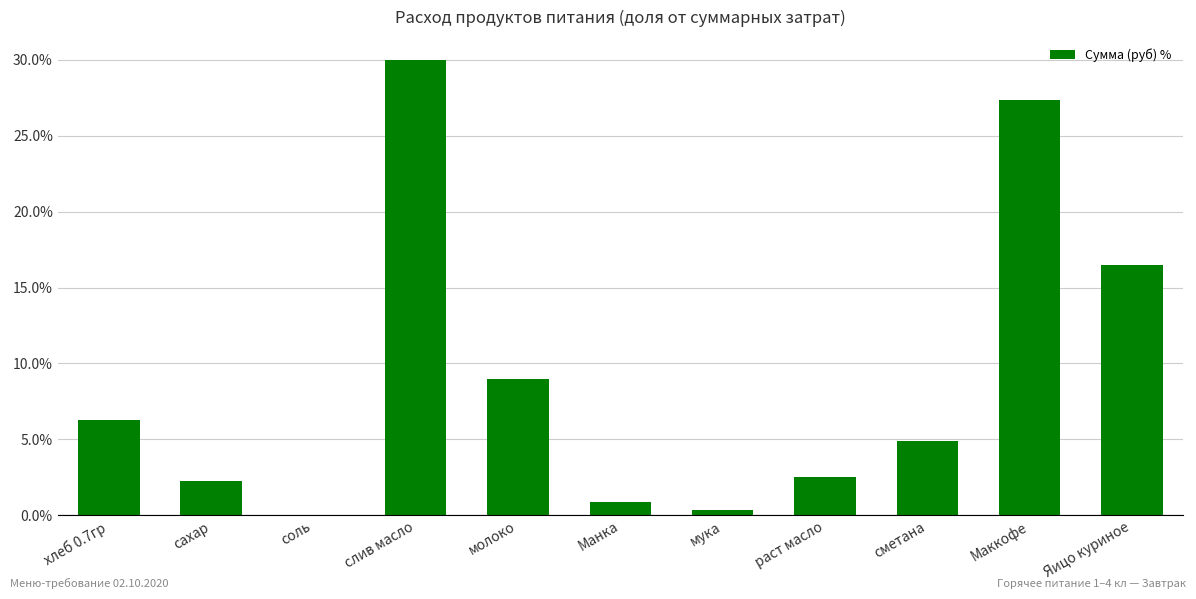

Where does the data first go above 4?

хлеб 0.7гр